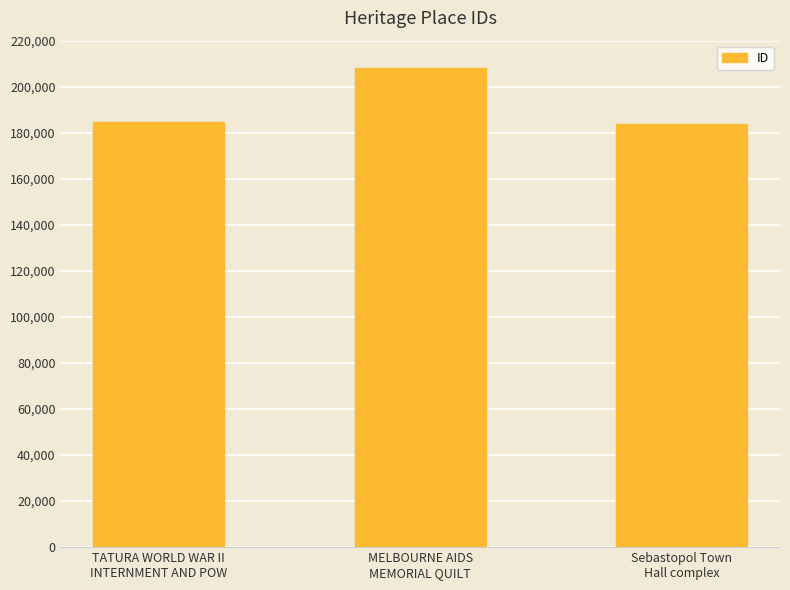

How many bars are there in total?

3